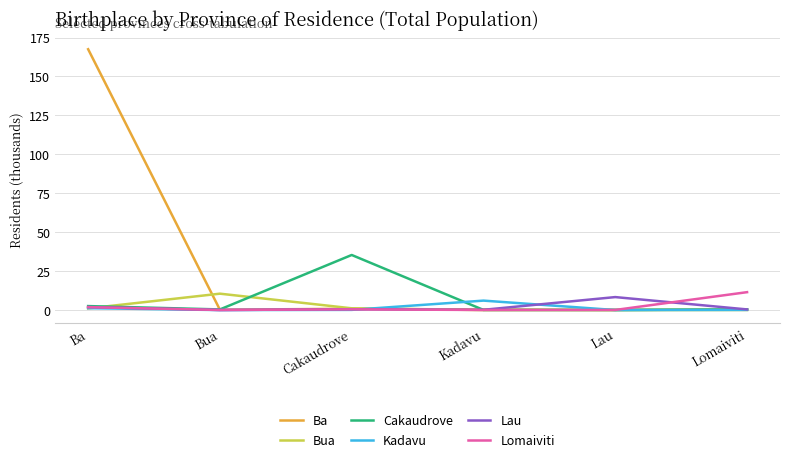

What are all the series names shown in the legend?

Ba, Bua, Cakaudrove, Kadavu, Lau, Lomaiviti